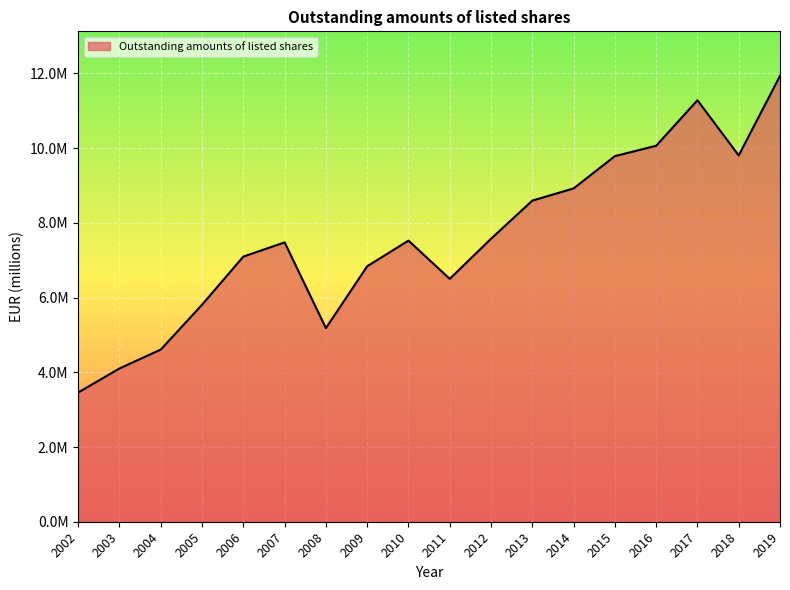

Is this an area chart (filled region under the line)?

Yes